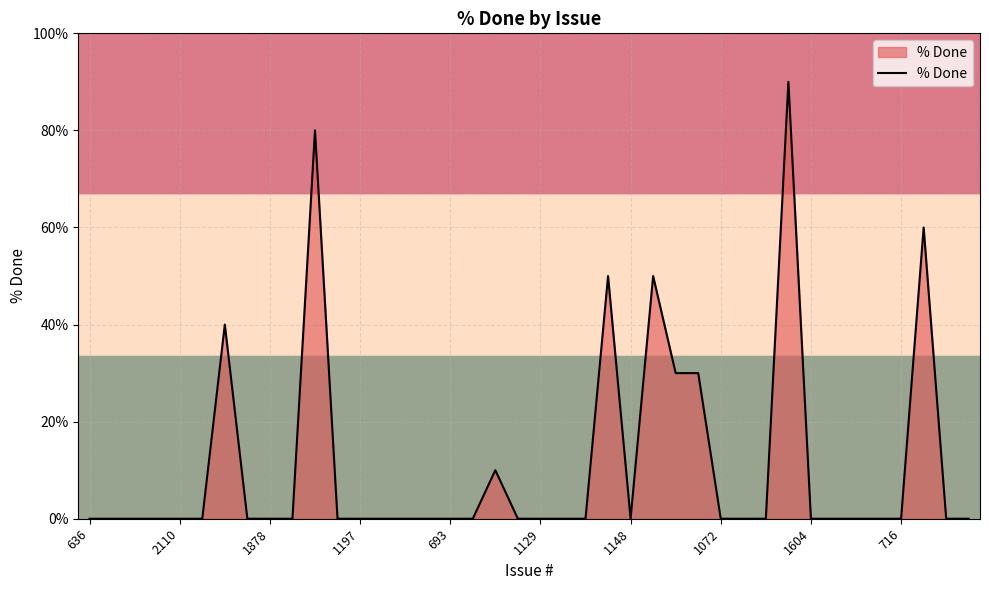

What is the maximum value shown in the chart?

90